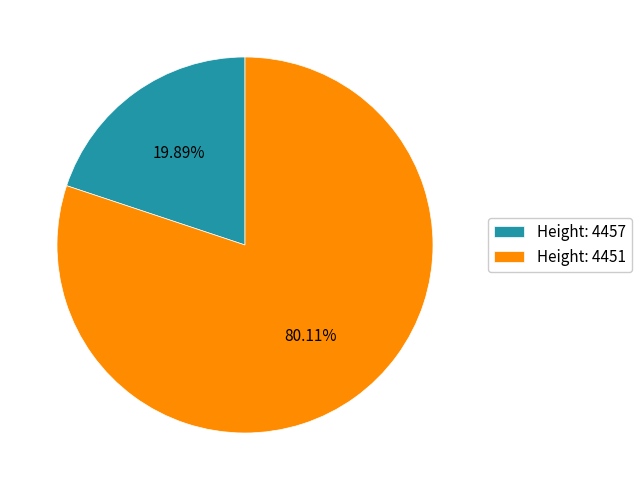

Combined, do Height: 4457 and Height: 4451 account for over 50%?

Yes